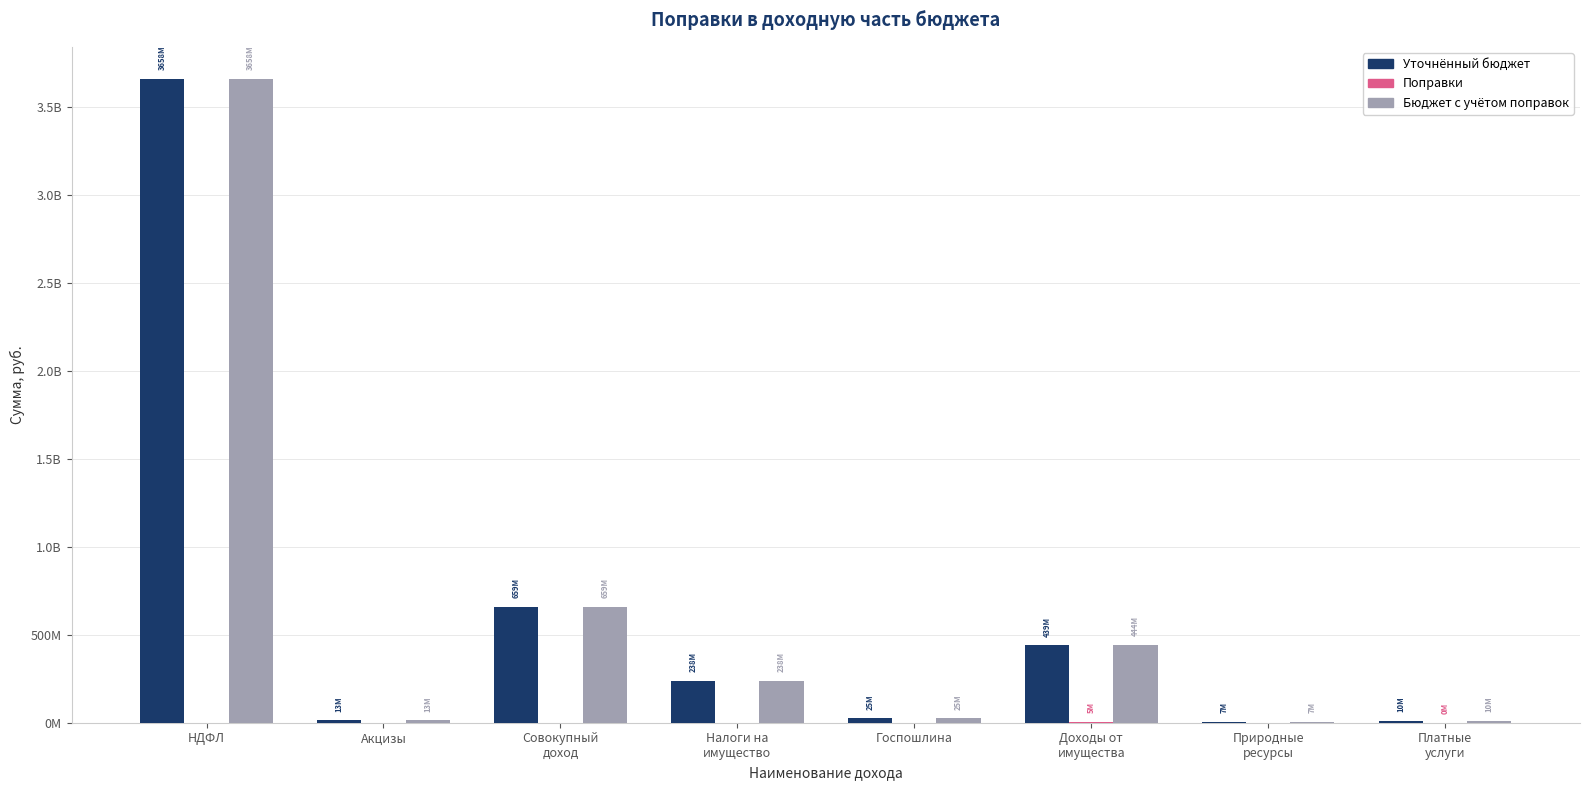

Does the chart contain stacked bars?

No